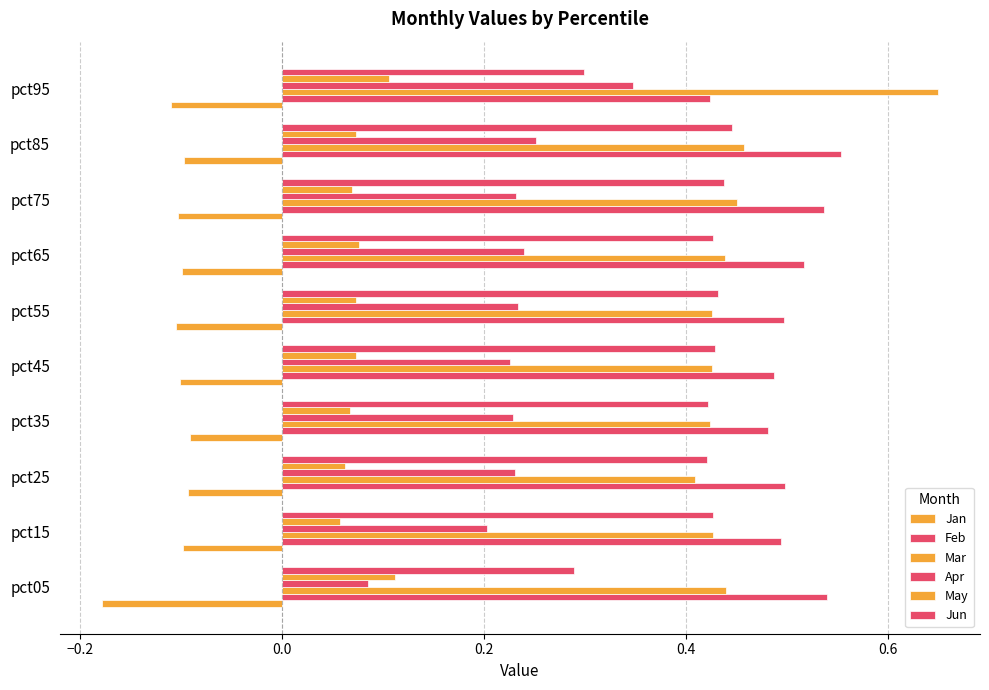

What is the greatest value displayed?

0.6